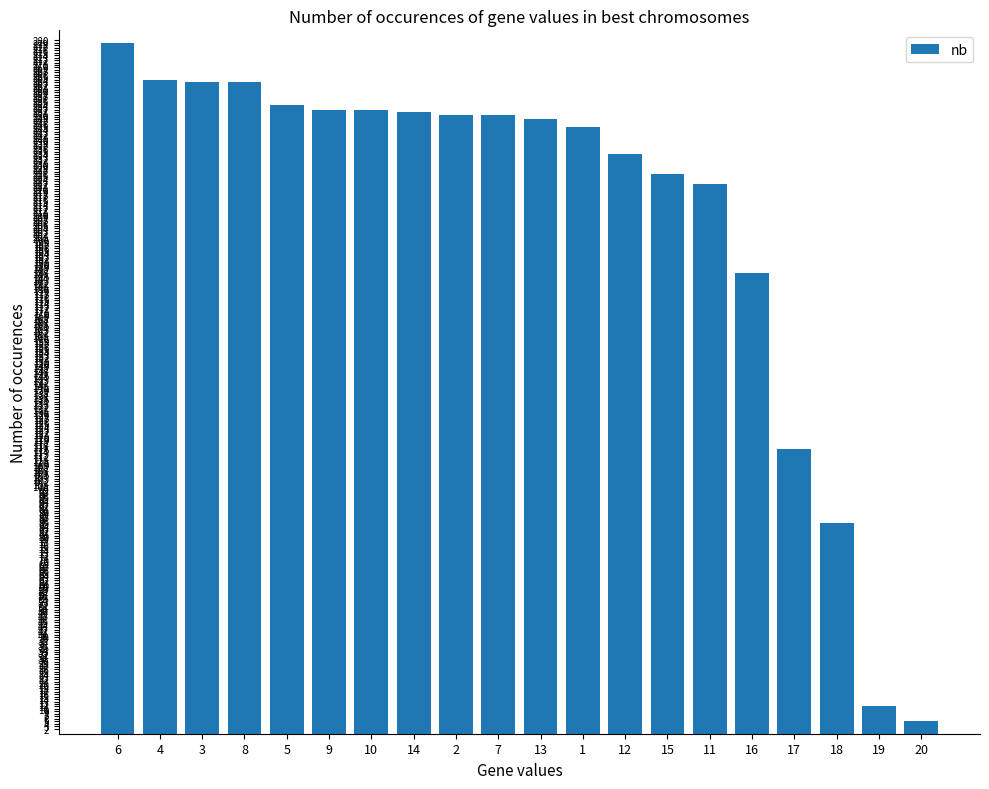

The value at 5 is 338. True or false?

False